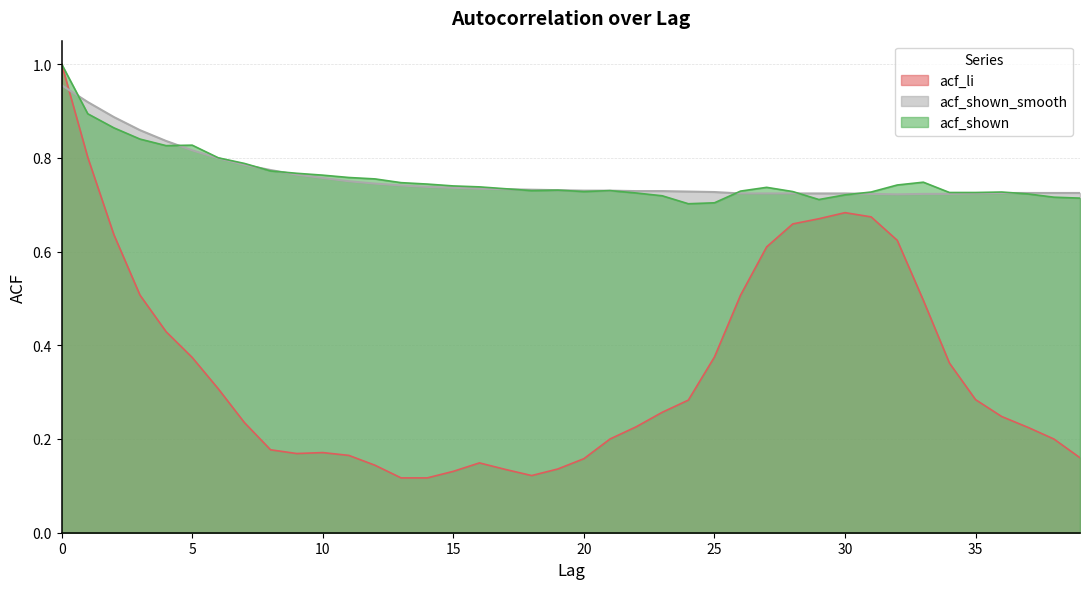

Where is acf_li nearest to the value 0?

13